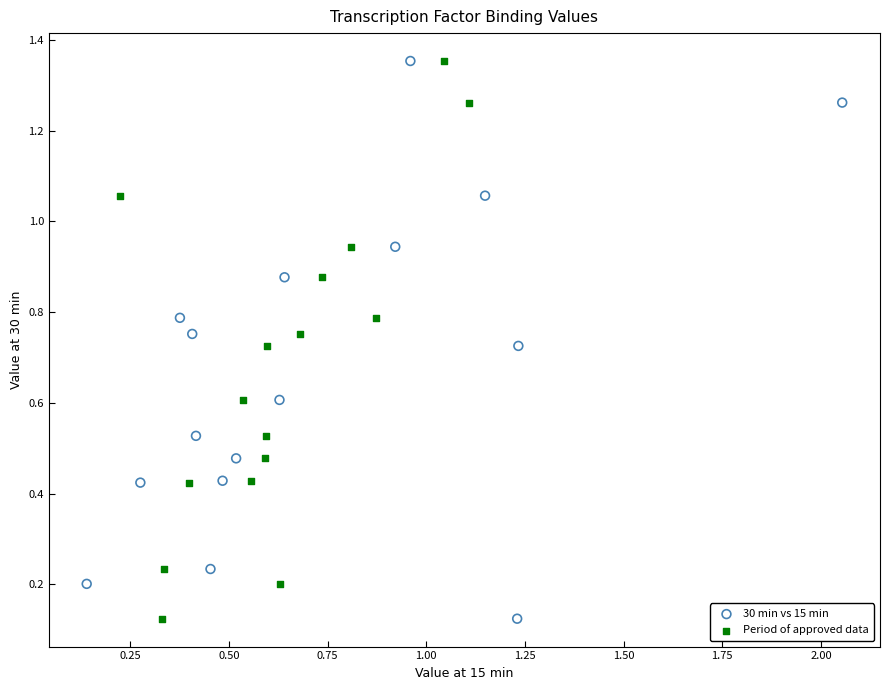

What are all the series names shown in the legend?

30 min vs 15 min, Period of approved data